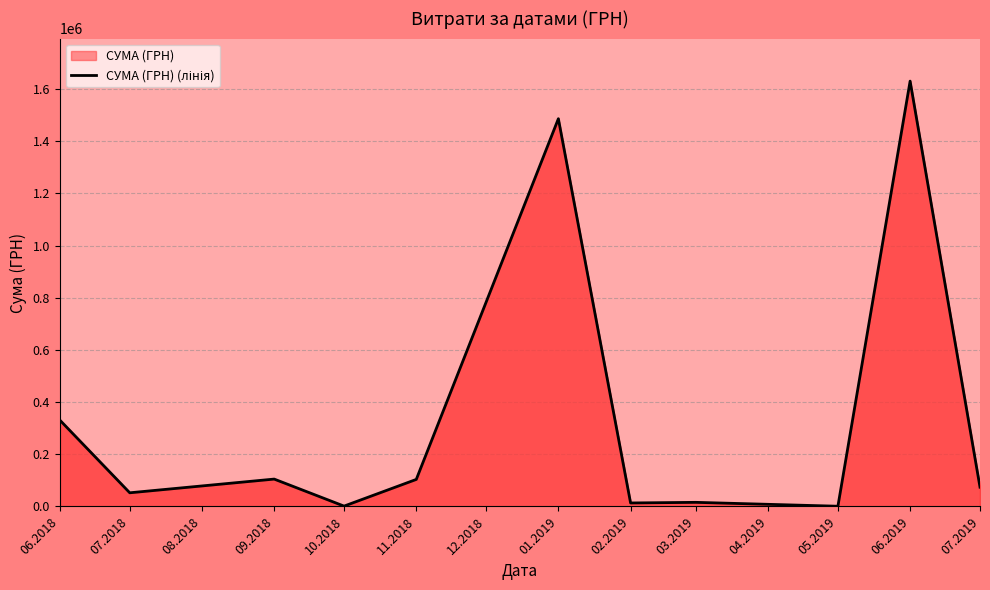

What is the value of the 7th point from the left?

13314.2